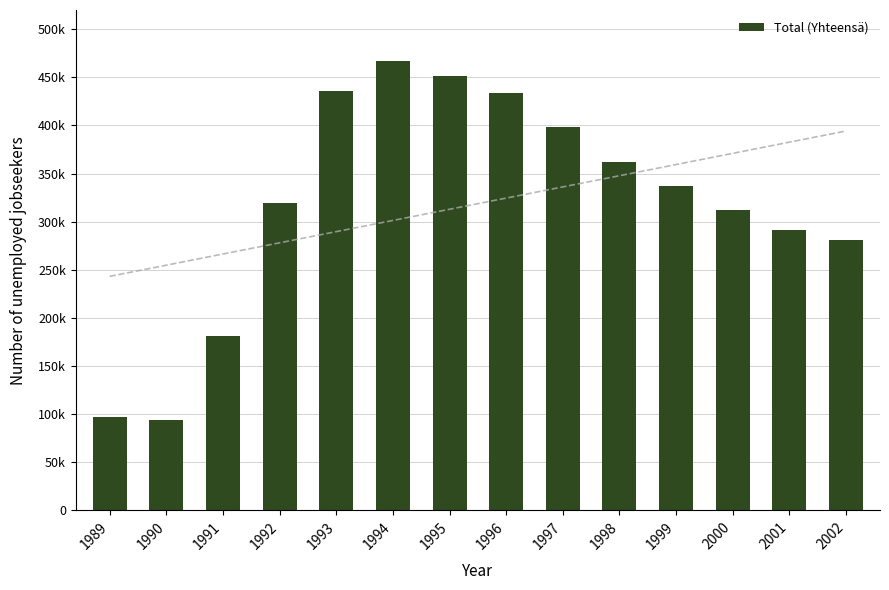

What is the sum of all values?

4462100